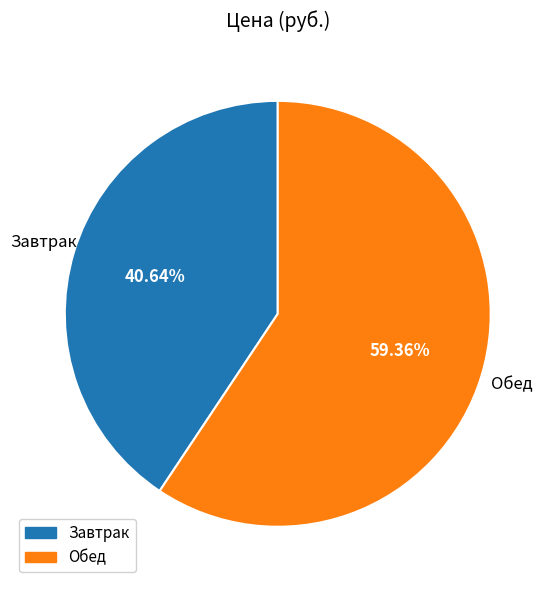

What is the majority slice?

Обед